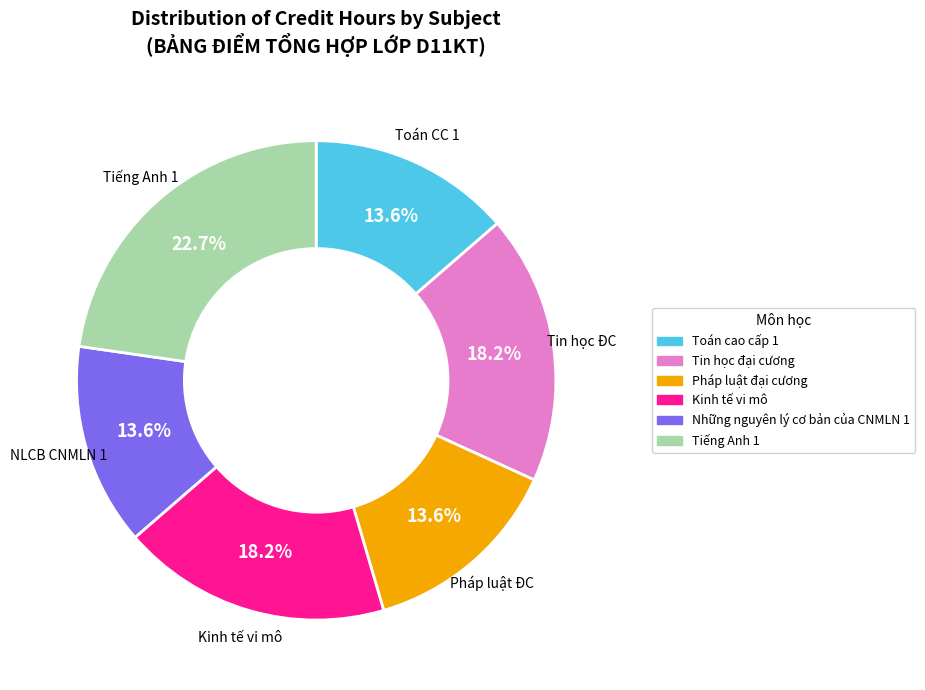

Does Pháp luật đại cương account for over 50% of the chart?

No